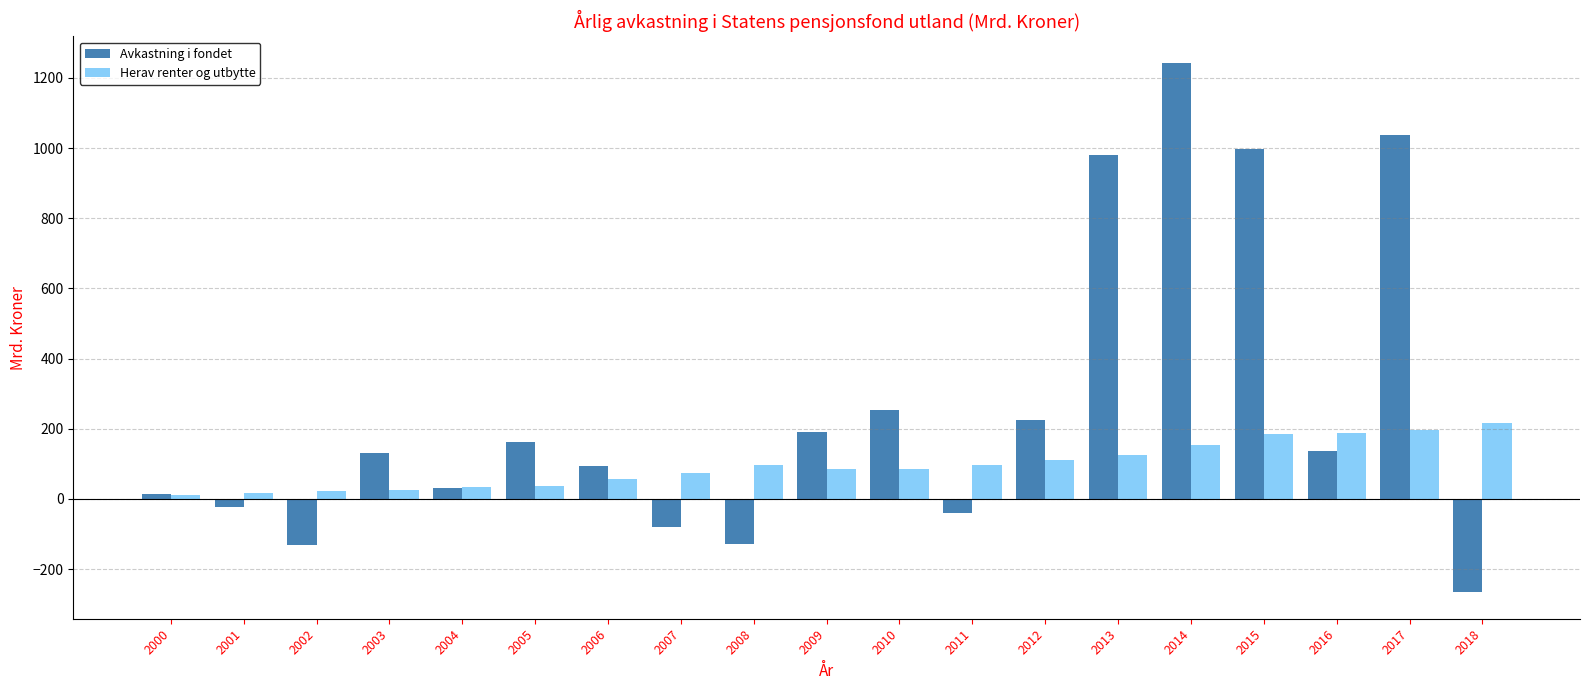

At which label does Avkastning i fondet first exceed 131?

2003